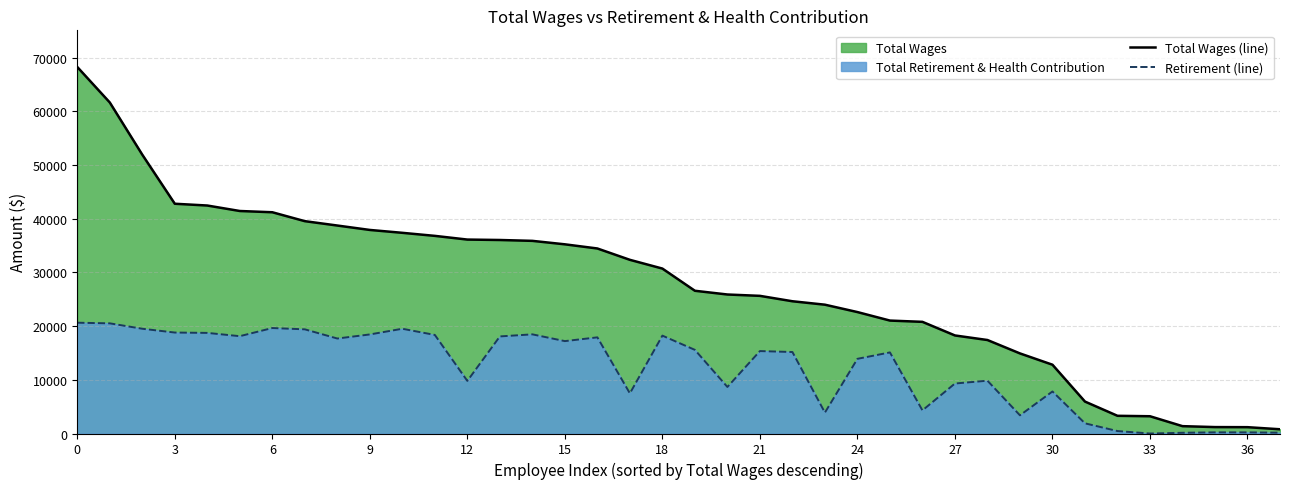

Reading left to right, what are all the values shown in this chart?

Total Wages (line): 68245	61636	51916	42781	42450	41430	41197	39537	38724	37903	37367	36799	36111	36031	35870	35226	34451	32339	30711	26577	25882	25630	24625	23985	22611	21028	20790	18257	17407	14912	12808	5945	3296	3213	1368	1195	1178	789
Retirement (line): 20629	20512	19505	18799	18733	18122	19639	19396	17686	18447	19505	18353	9795	18078	18463	17202	17904	7475	18225	15572	8665	15349	15173	3895	13904	15098	4304	9308	9833	3388	7826	1895	456	0	135	216	213	156